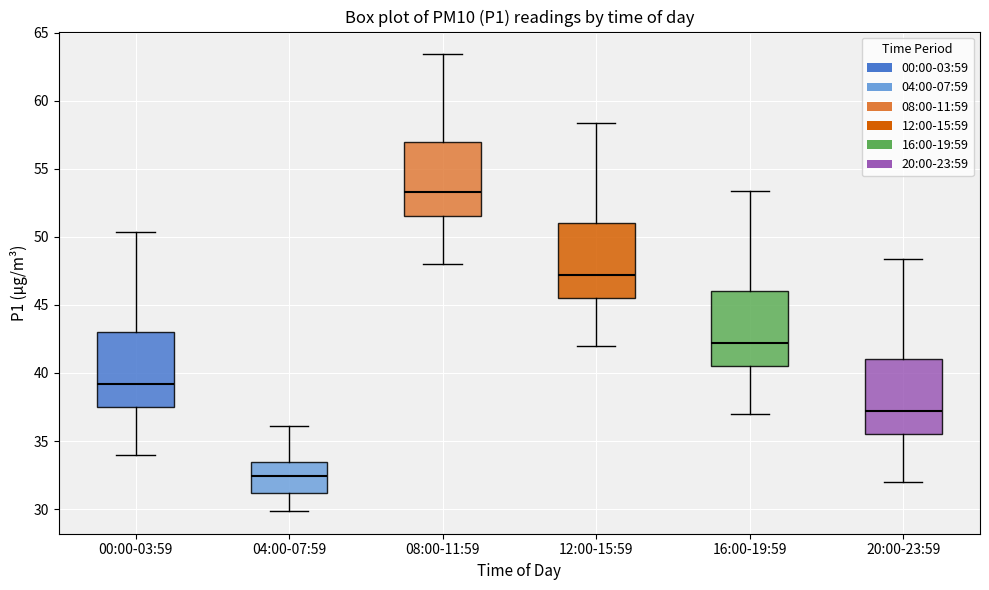

Reading left to right, transcribe this box plot: for each box, give where its median line is, the range the box spans, and where its two whiskers end, as read against the y-axis. The values are not printed on the chart, so give them approximately, as read against the axis.

00:00-03:59: median 39.0, box 37.5 to 43.0, whiskers 34.0 to 50.5
04:00-07:59: median 32.5, box 31.0 to 33.5, whiskers 30.0 to 36.0
08:00-11:59: median 53.5, box 51.5 to 57.0, whiskers 48.0 to 63.5
12:00-15:59: median 47.0, box 45.5 to 51.0, whiskers 42.0 to 58.5
16:00-19:59: median 42.0, box 40.5 to 46.0, whiskers 37.0 to 53.5
20:00-23:59: median 37.0, box 35.5 to 41.0, whiskers 32.0 to 48.5